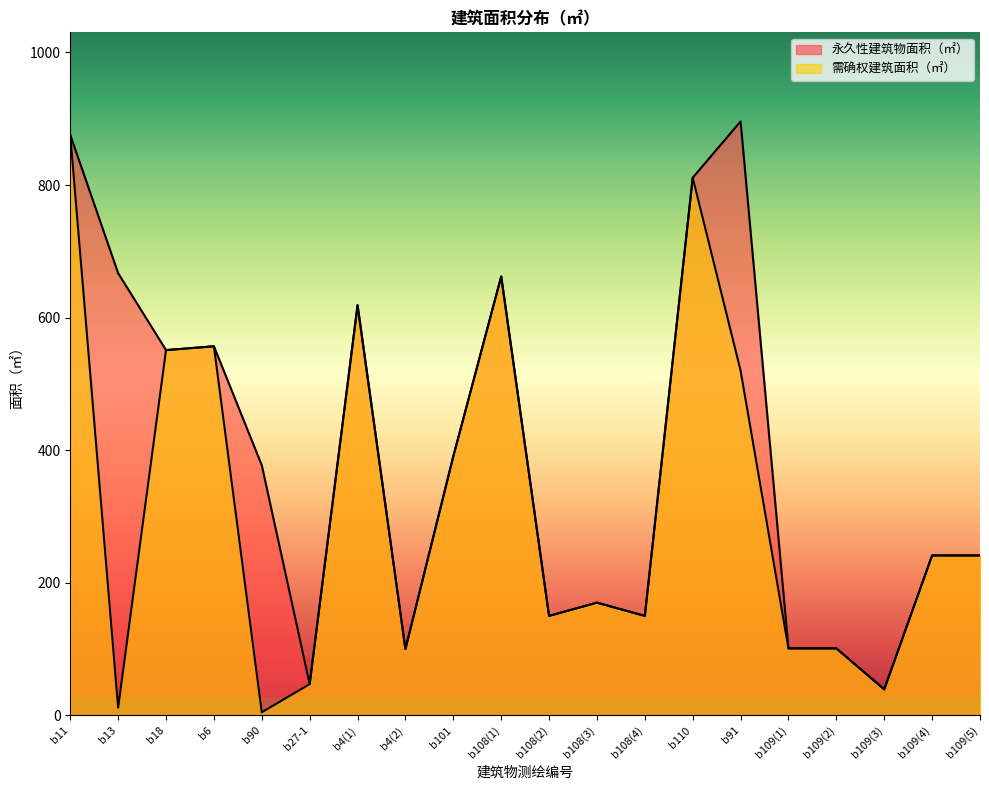

The value of 永久性建筑物面积（㎡） at b109(2) is 170.9. True or false?

False